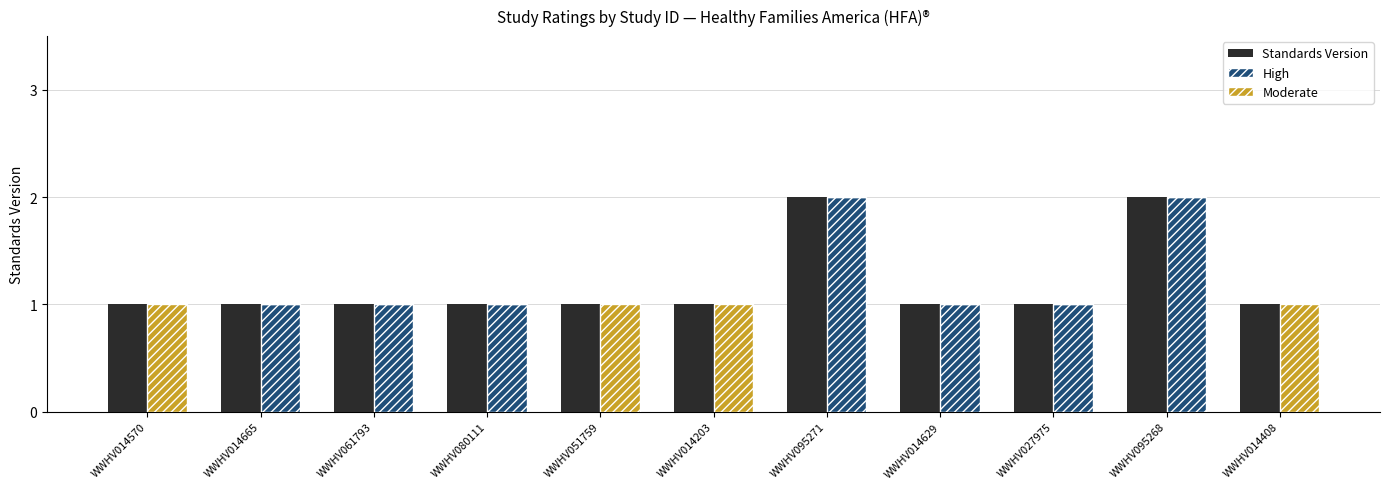

The High series shows 0 at WWHV014408. True or false?

True